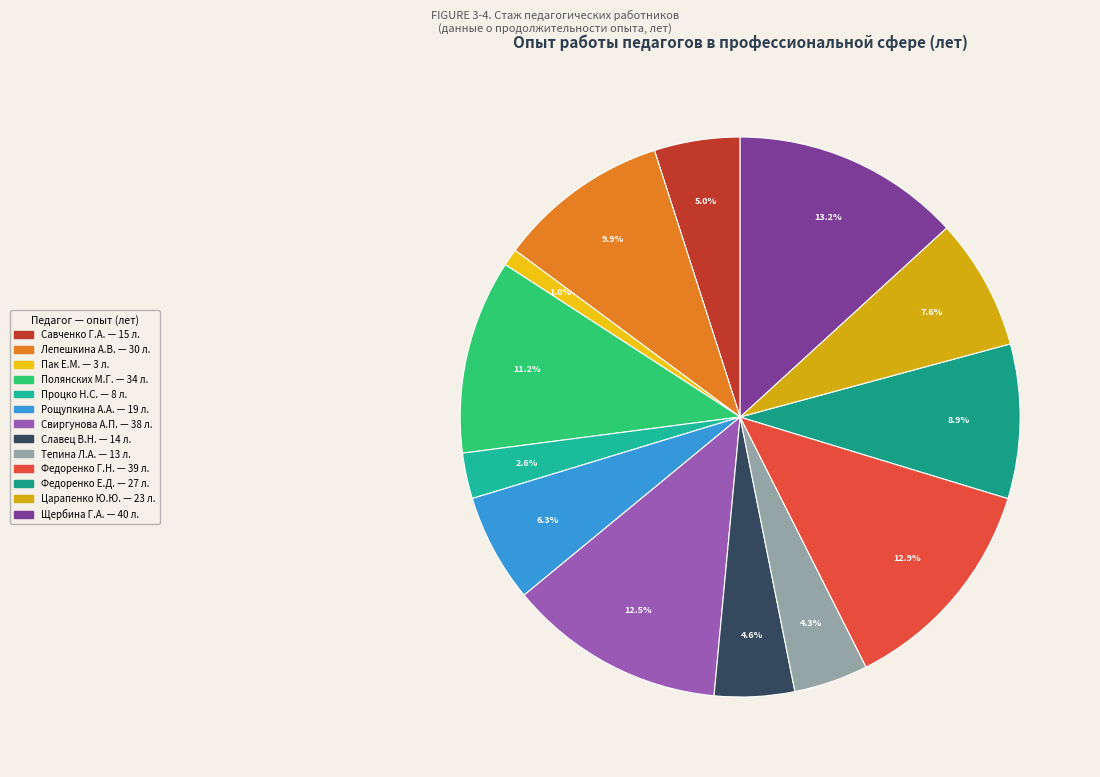

Rank the categories by value from highest to lowest.

Щербина Галина Анатольевна, Федоренко Геннадий Николаевич, Свиргунова Аурика Петровна, Полянских Мария Геннадьевна, Лепешкина Анна Викторовна, Федоренко Елена Дмитриевна, Царапенко Юрий Юрьевич, Рощупкина Анна Андреевна, Савченко Галина Алексеевна, Славец Виктор Николаевич, Тепина Людмила Анатольевна, Процко Наталья Сергеевна, Пак Екатерина Михайловна